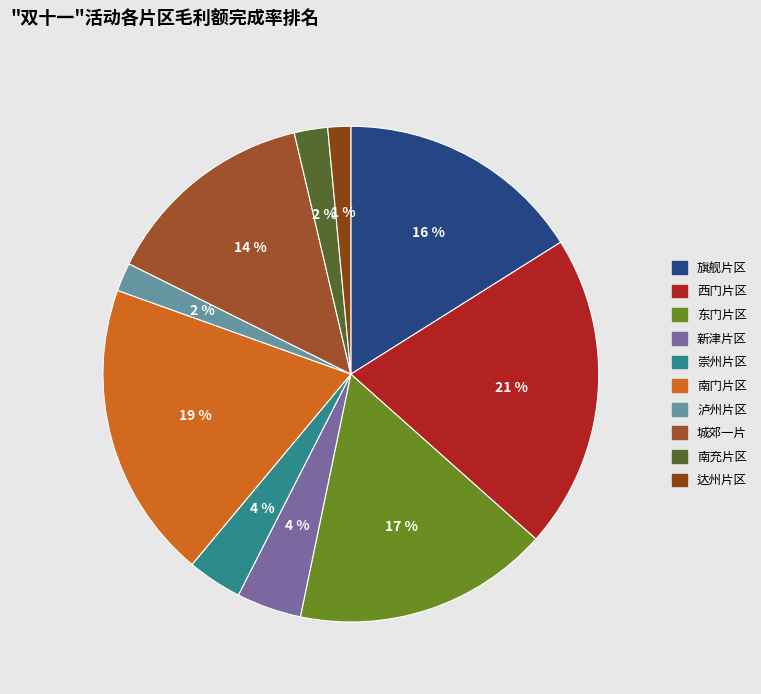

What is the ratio of the value at 南充片区 to the value at 达州片区?

1.5